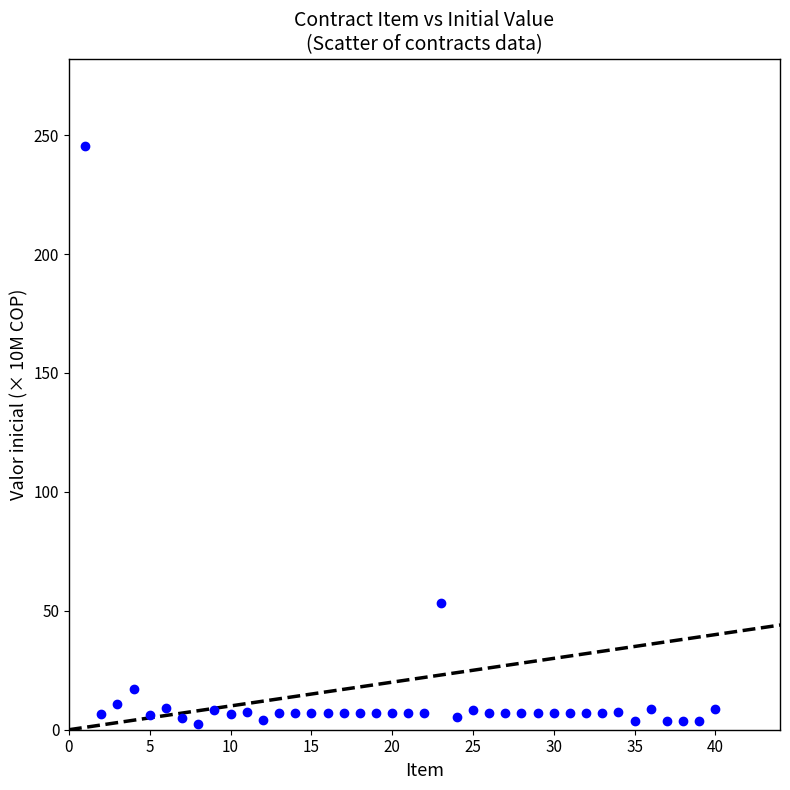

What is the range of X values (max minus min)?

39.0